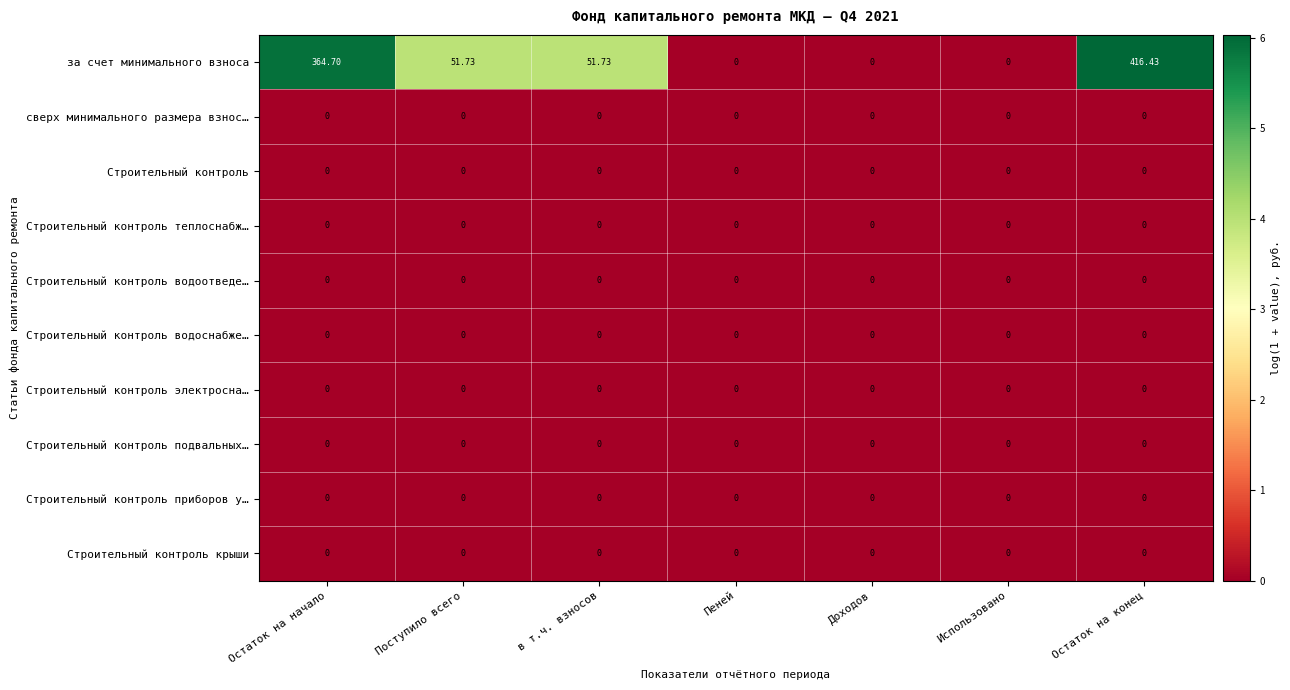

What is the maximum value shown in the chart?

416.4